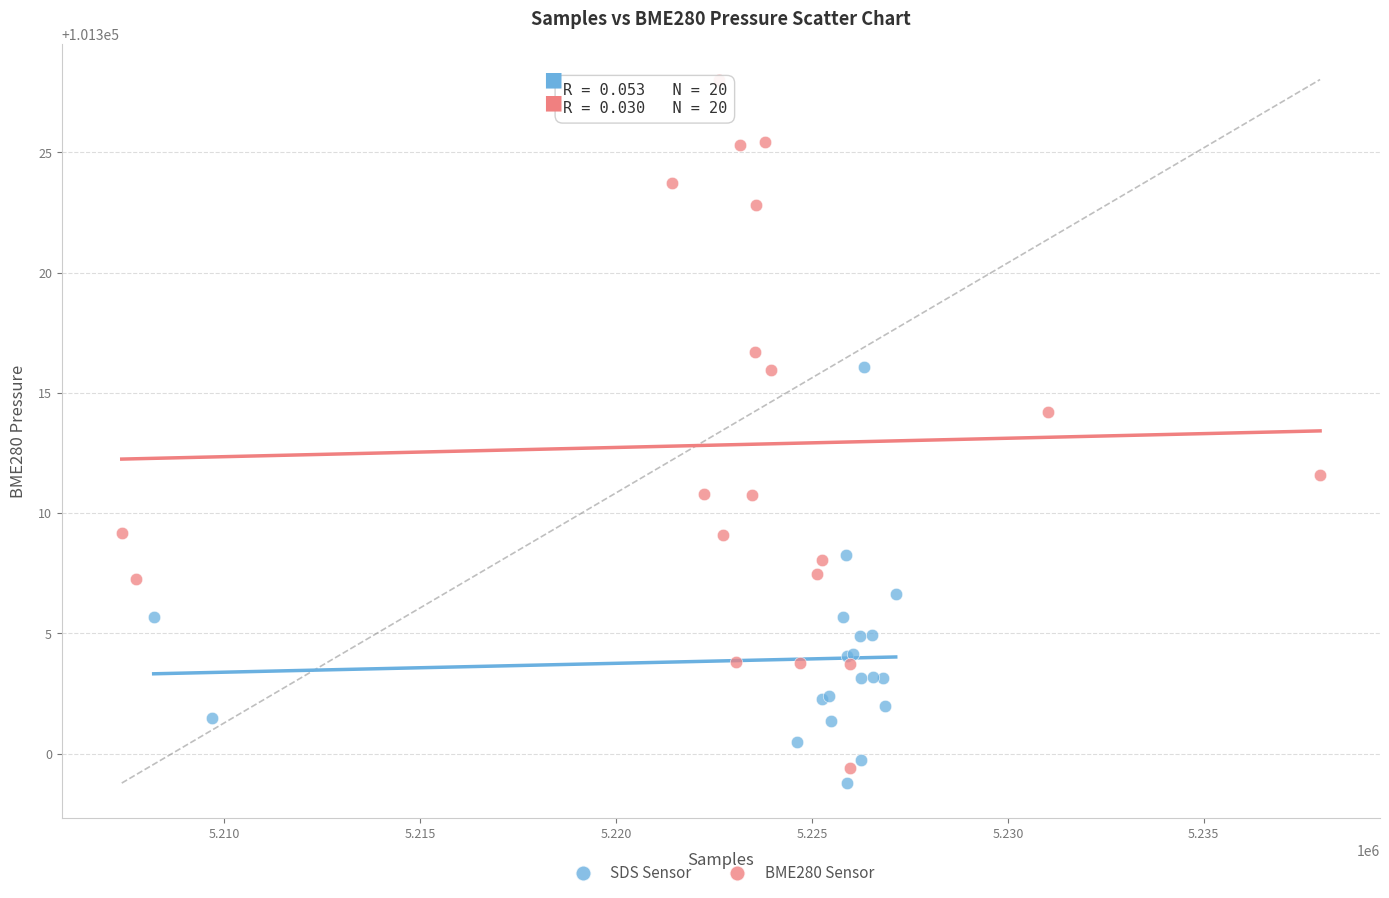

Which series contains the highest Y value?

BME280 Sensor